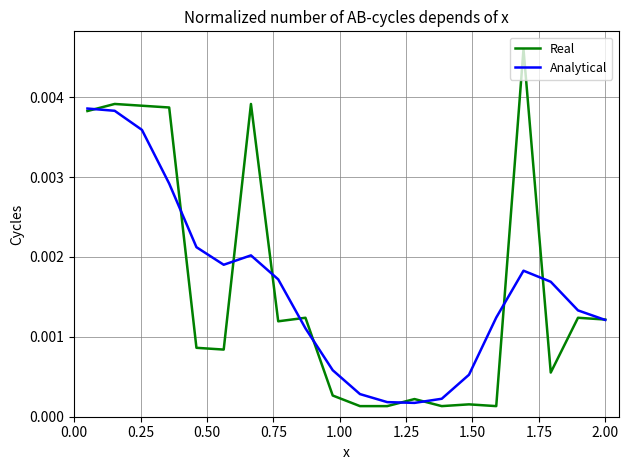

True or false: Analytical has more than 0 points higher than both neighbors.

True